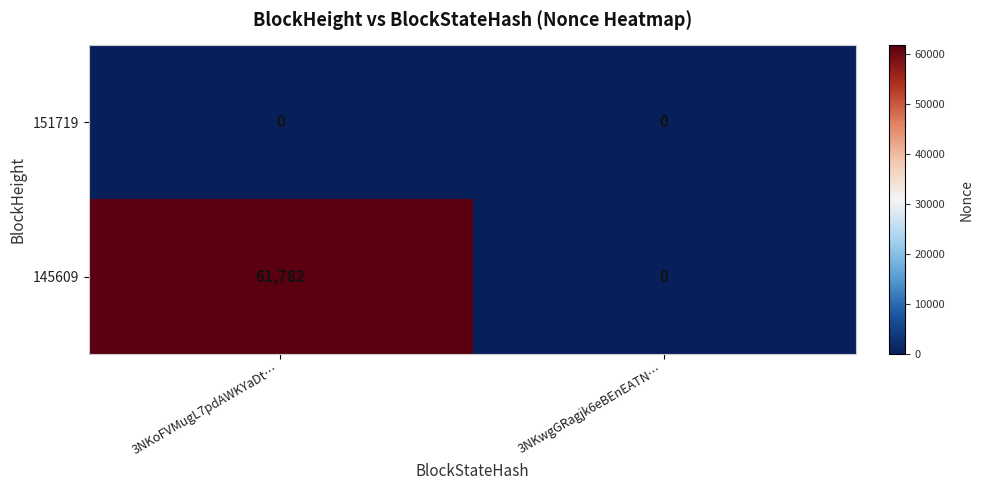

Between 3NKoFVMugL7pdAWKYaDt… and 3NKwgGRagjk6eBEnEATN…, which series saw the biggest shift?

145609